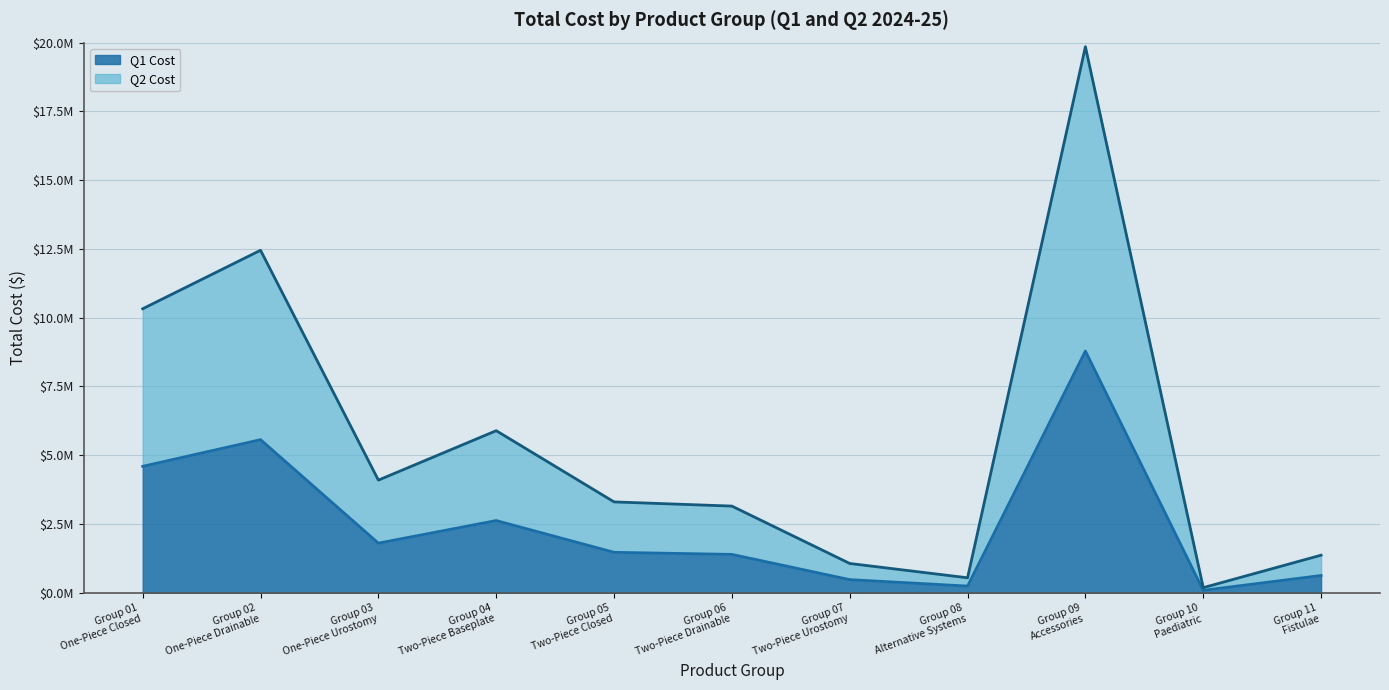

What are all the series names shown in the legend?

Q1 Cost, Q2 Cost